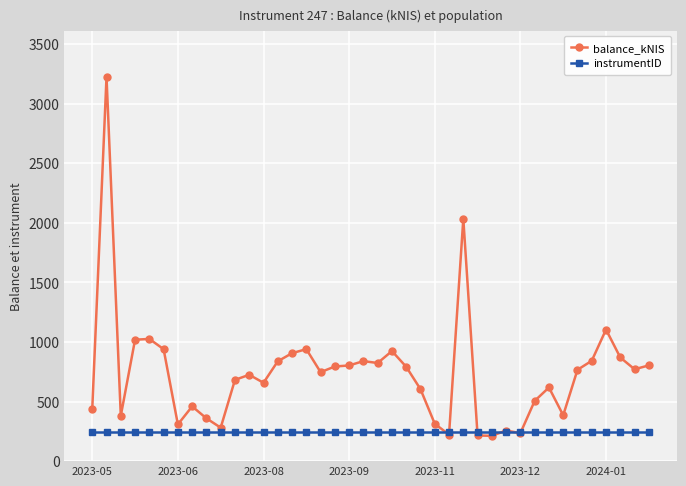

After their last crossing, which series has the higher values: balance_kNIS or instrumentID?

balance_kNIS